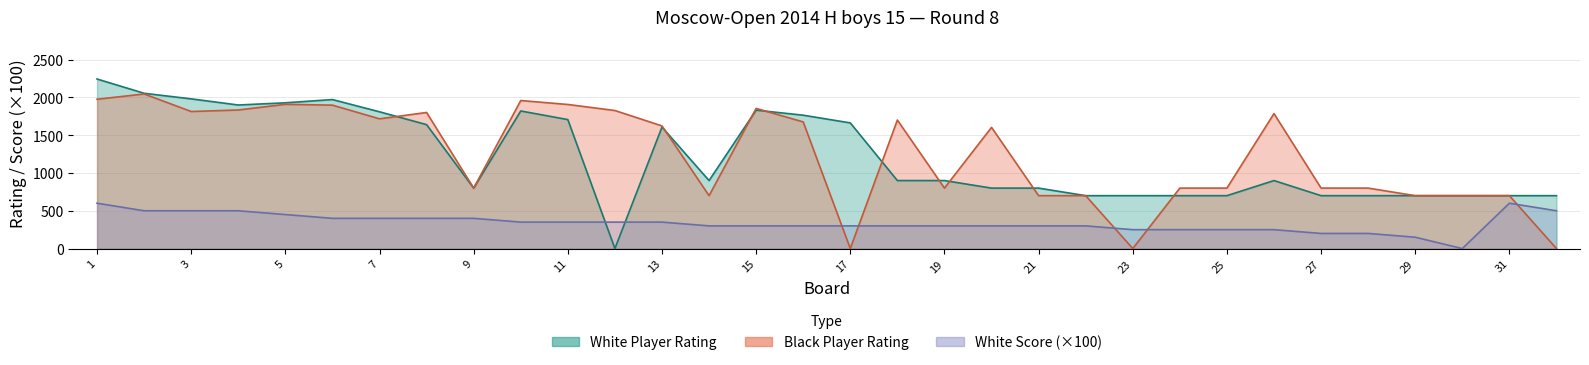

Reading right to left, transcribe all the data shown in this chart.

White Rating: 32=700	31=700	30=700	29=700	28=700	27=700	26=900	25=700	24=700	23=700	22=700	21=800	20=800	19=900	18=900	17=1663	16=1765	15=1832	14=900	13=1608	12=0	11=1707	10=1821	9=800	8=1640	7=1810	6=1972	5=1929	4=1900	3=1981	2=2055	1=2244
Black Rating: 32=0	31=700	30=700	29=700	28=800	27=800	26=1786	25=800	24=800	23=0	22=700	21=700	20=1604	19=800	18=1701	17=0	16=1676	15=1855	14=700	13=1623	12=1827	11=1907	10=1959	9=800	8=1801	7=1717	6=1898	5=1909	4=1834	3=1814	2=2046	1=1976
White Score: 32=500	31=600	30=0	29=150	28=200	27=200	26=250	25=250	24=250	23=250	22=300	21=300	20=300	19=300	18=300	17=300	16=300	15=300	14=300	13=350	12=350	11=350	10=350	9=400	8=400	7=400	6=400	5=450	4=500	3=500	2=500	1=600